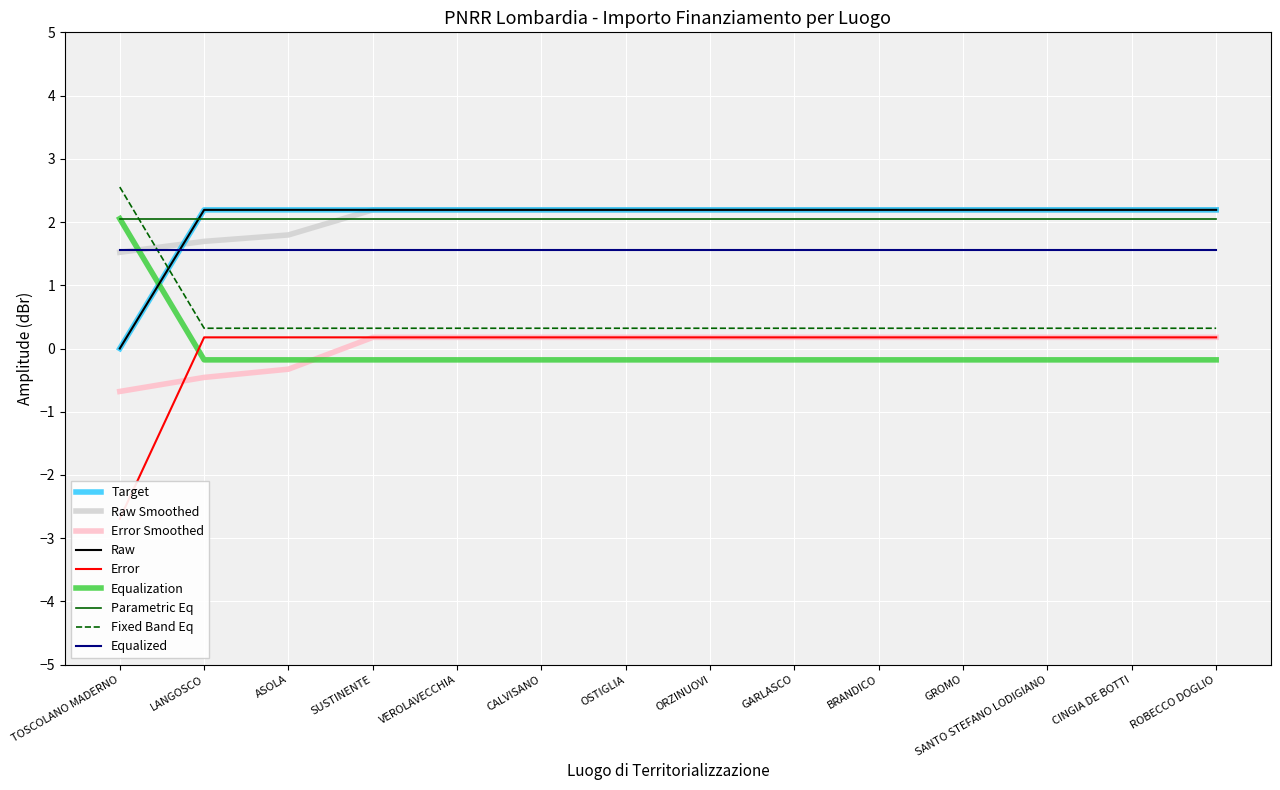

True or false: In Corso has a value of 2.2 at ORZINUOVI.

True